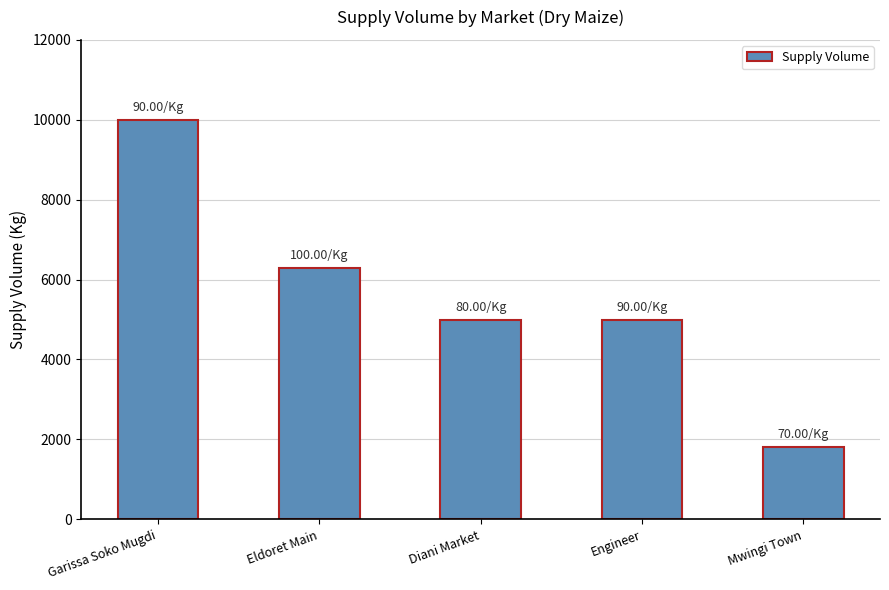

What is the smallest value displayed?

1800